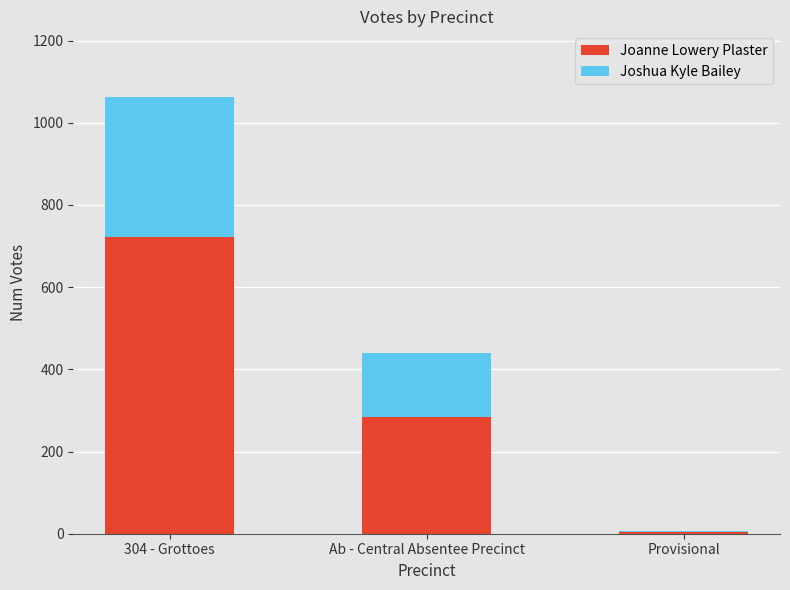

What is the sum of all Joanne Lowery Plaster values?

1009